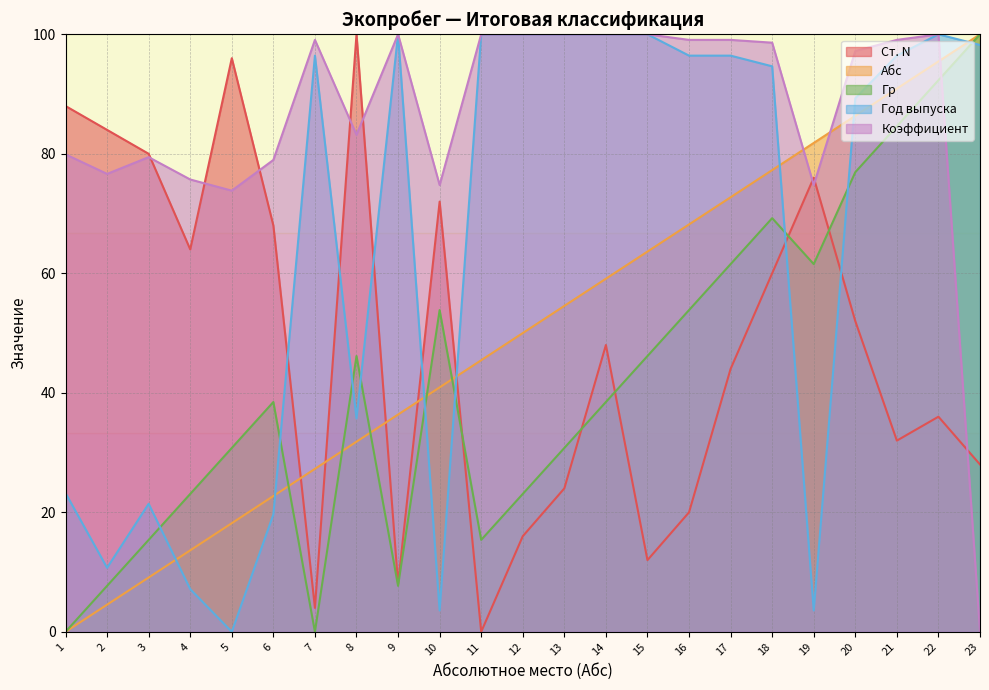

Between which two adjacent categories do Коэффициент and Гр first intersect?

22 and 23